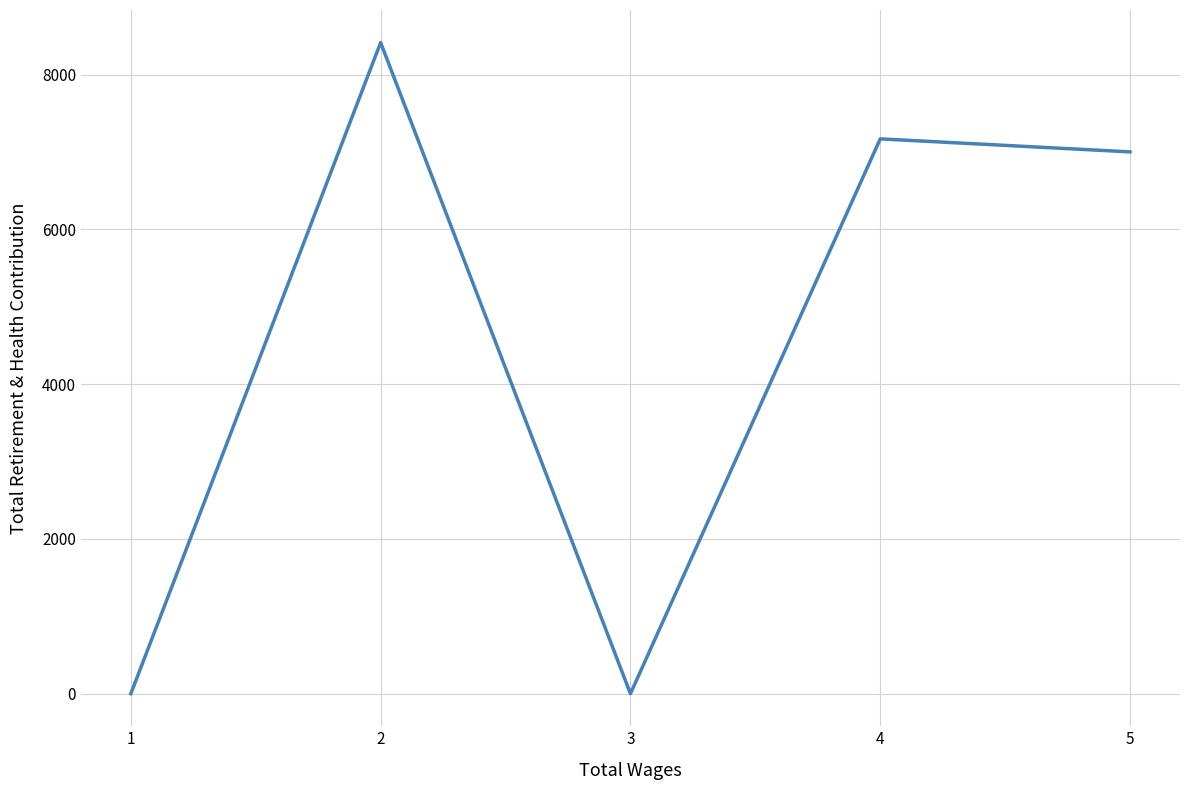

Where does the data first go above 7003?

2